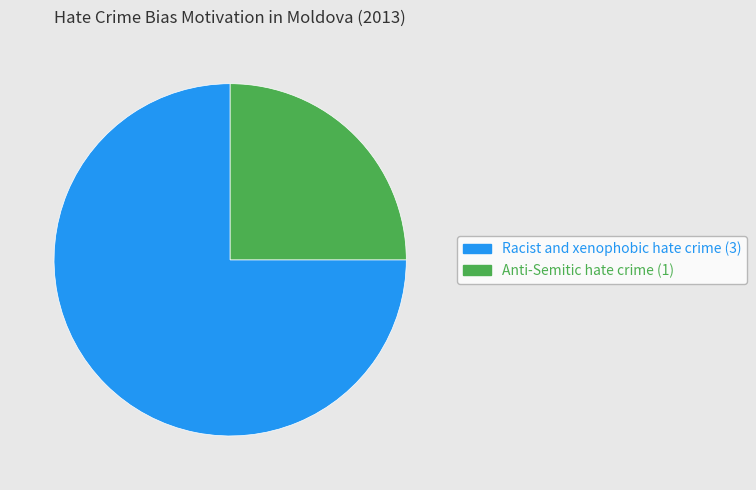

Rank the categories by value from highest to lowest.

Racist and xenophobic hate crime, Anti-Semitic hate crime